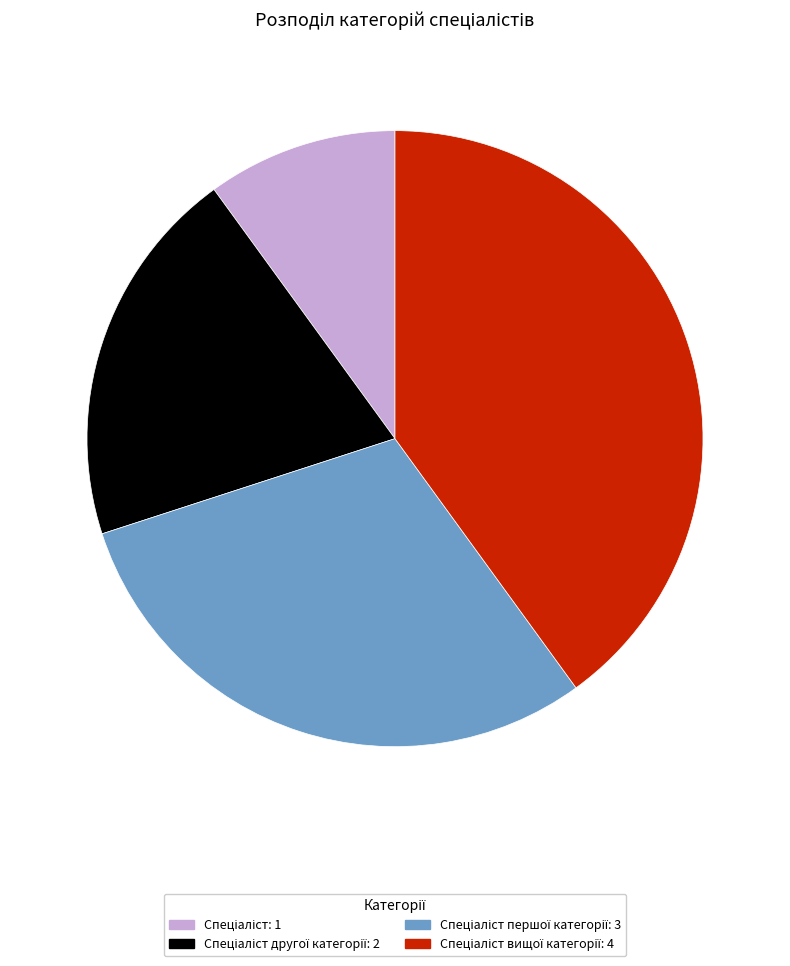

Is there any slice that represents more than half of the pie?

No